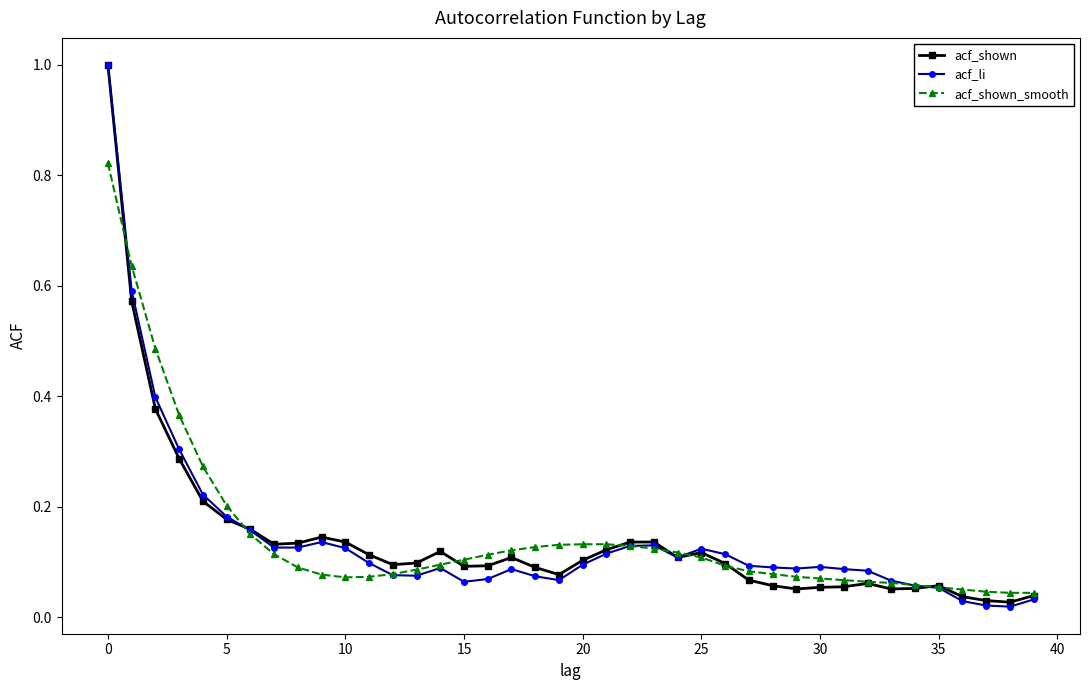

What is the difference between the maximum and second lowest values in the acf_shown series?

1.0